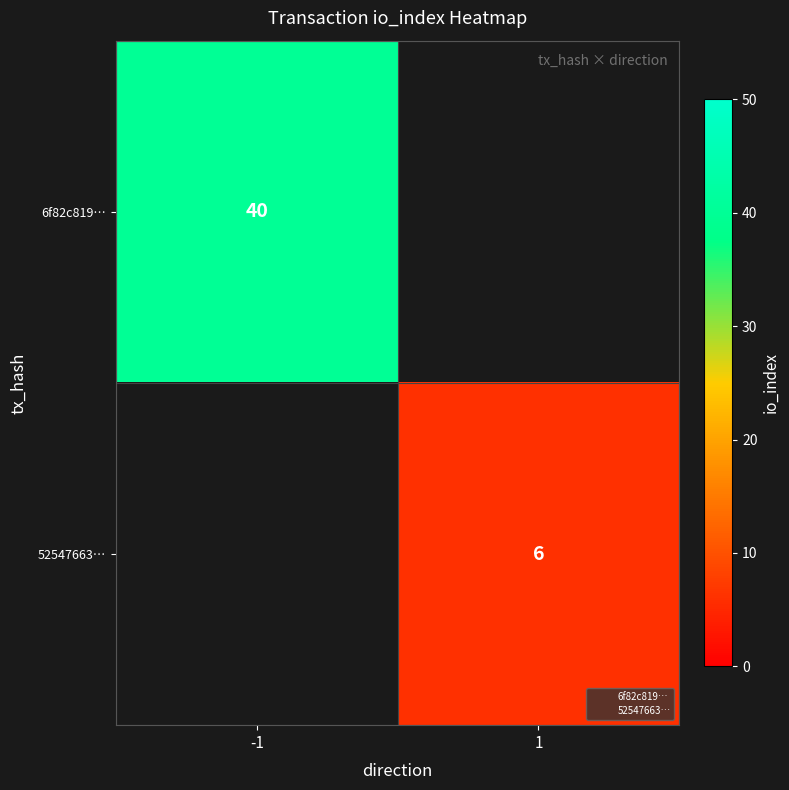

List the labels in order of 52547663… value, largest first.

-1, 1